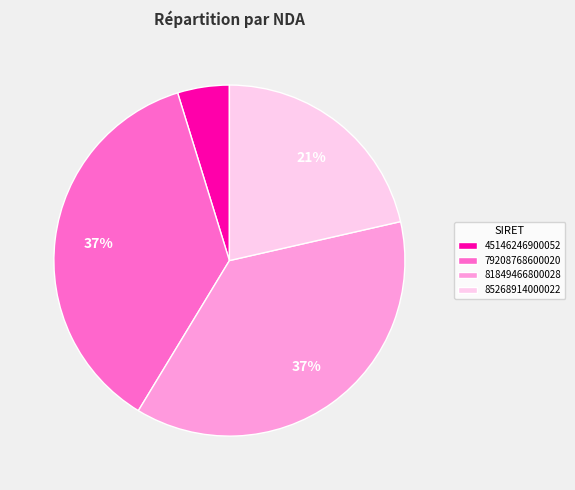

To the nearest percent, what is the average slice percentage?

25%